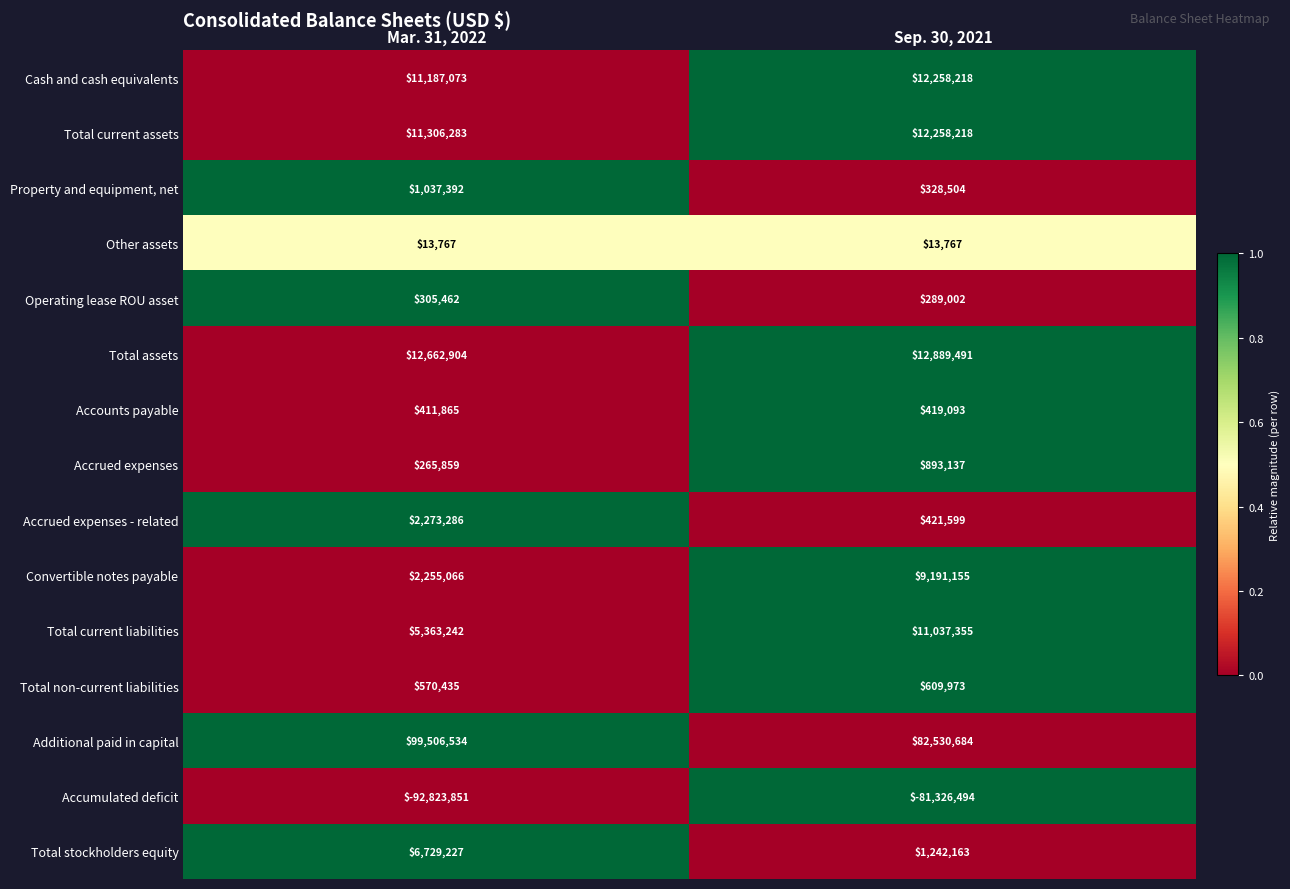

The Total current liabilities series shows 16506432 at Sep. 30, 2021. True or false?

False